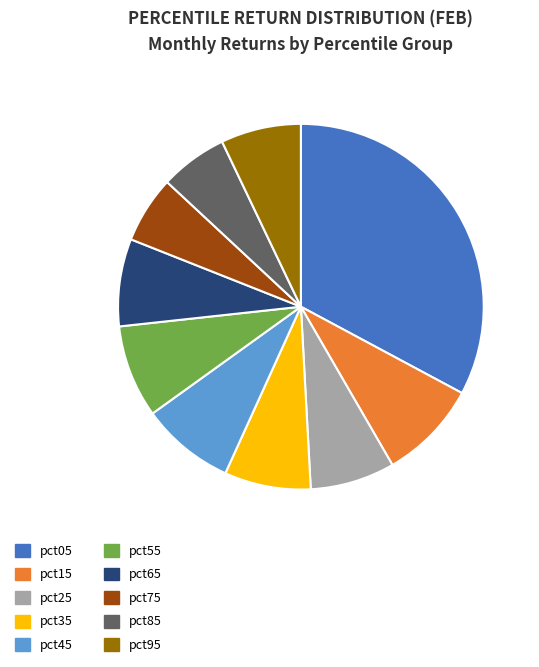

True or false: pct55 accounts for 8% of the total.

True